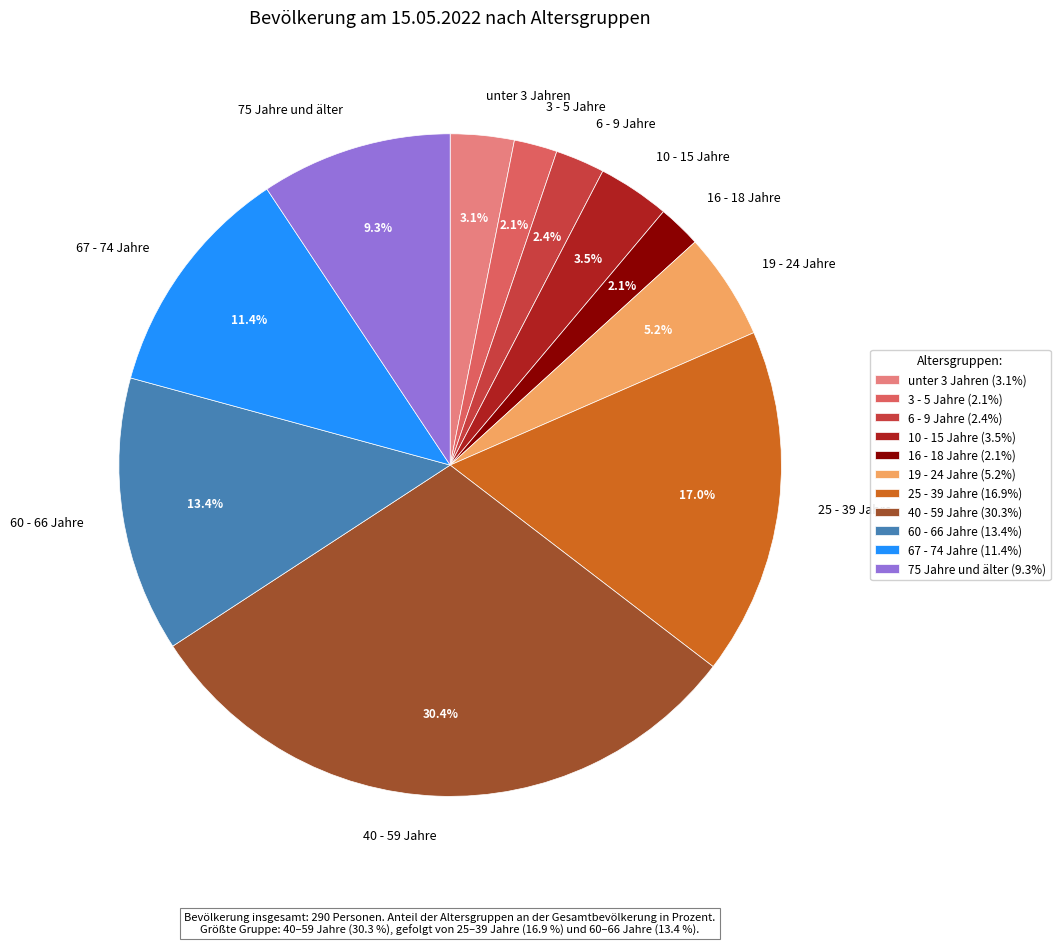

What percentage is the 60 - 66 Jahre slice, to the nearest percent?

13%